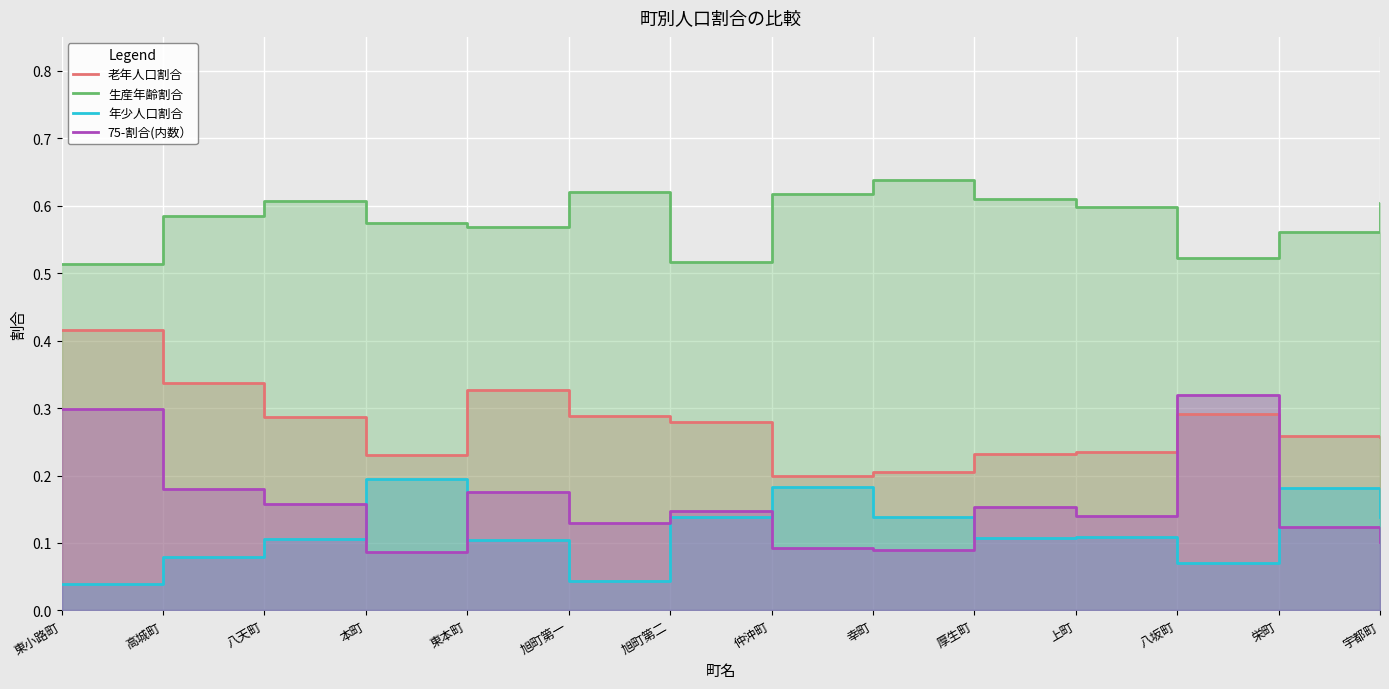

True or false: 生産年齢割合 has a value of 0.8 at 上町.

False